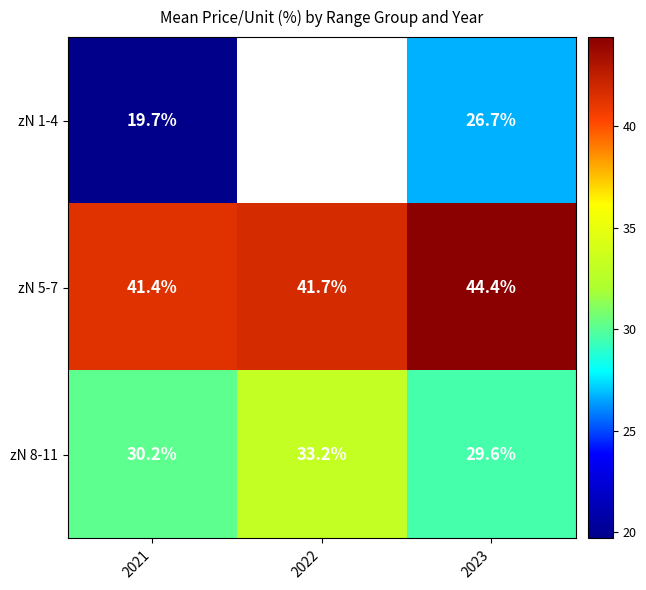

What is the total value across all series at 2023?

100.7